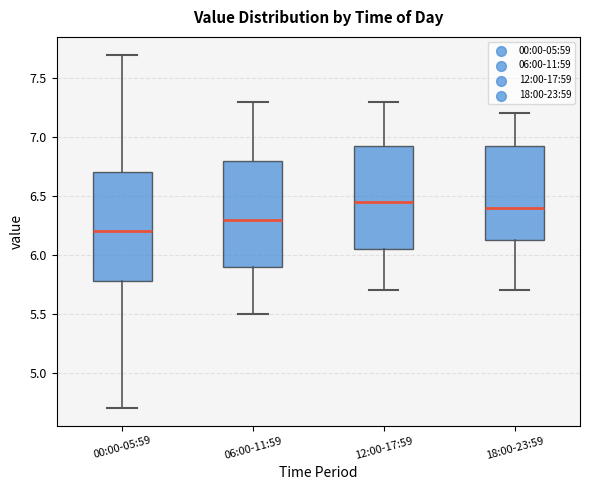

Reading left to right, transcribe this box plot: for each box, give where its median line is, the range the box spans, and where its two whiskers end, as read against the y-axis. The values are not printed on the chart, so give them approximately, as read against the axis.

00:00-05:59: median 6.20, box 5.80 to 6.70, whiskers 4.70 to 7.70
06:00-11:59: median 6.30, box 5.90 to 6.80, whiskers 5.50 to 7.30
12:00-17:59: median 6.45, box 6.05 to 6.95, whiskers 5.70 to 7.30
18:00-23:59: median 6.40, box 6.15 to 6.95, whiskers 5.70 to 7.20